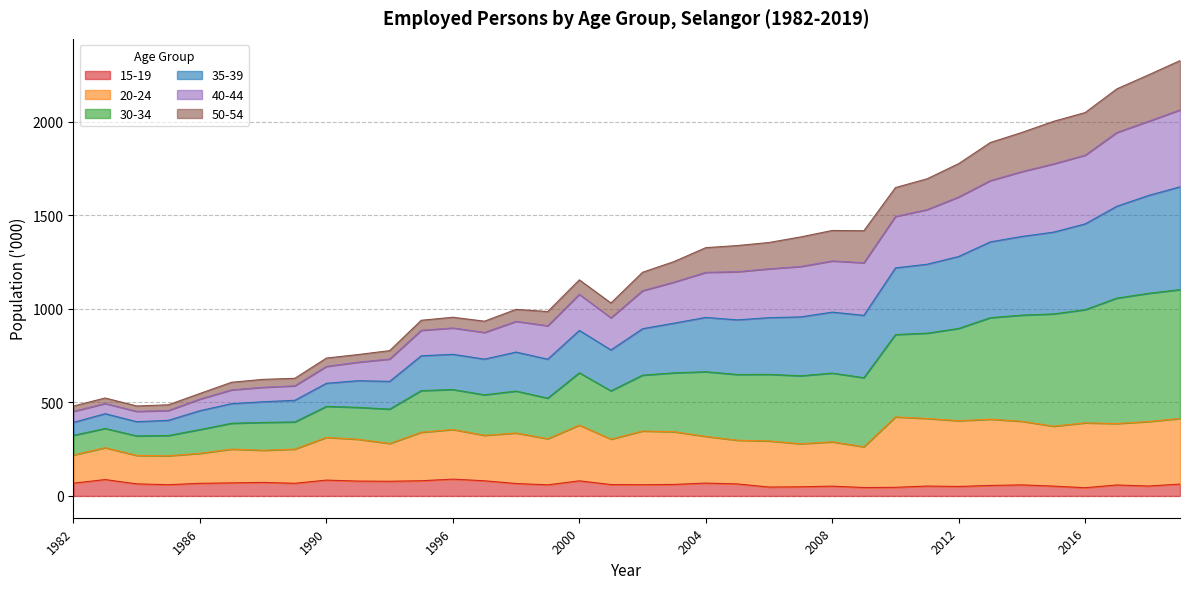

What is the maximum value for 15-19?

90.0